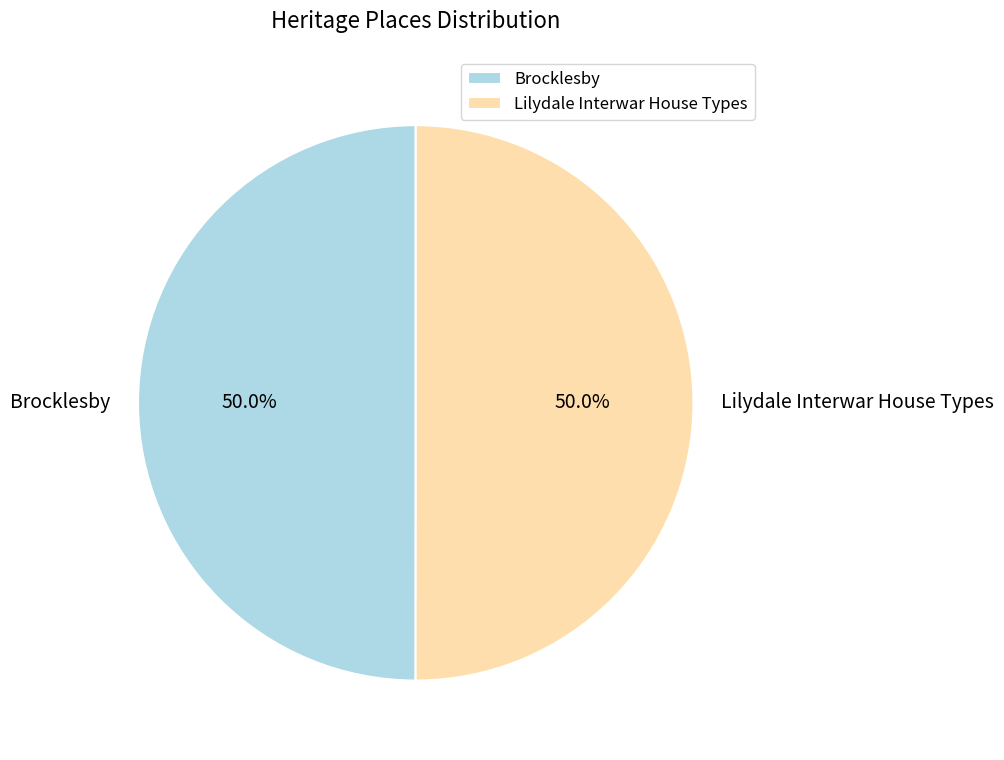

Approximately how many times larger is the value at Brocklesby compared to Lilydale Interwar House Types?

1.0